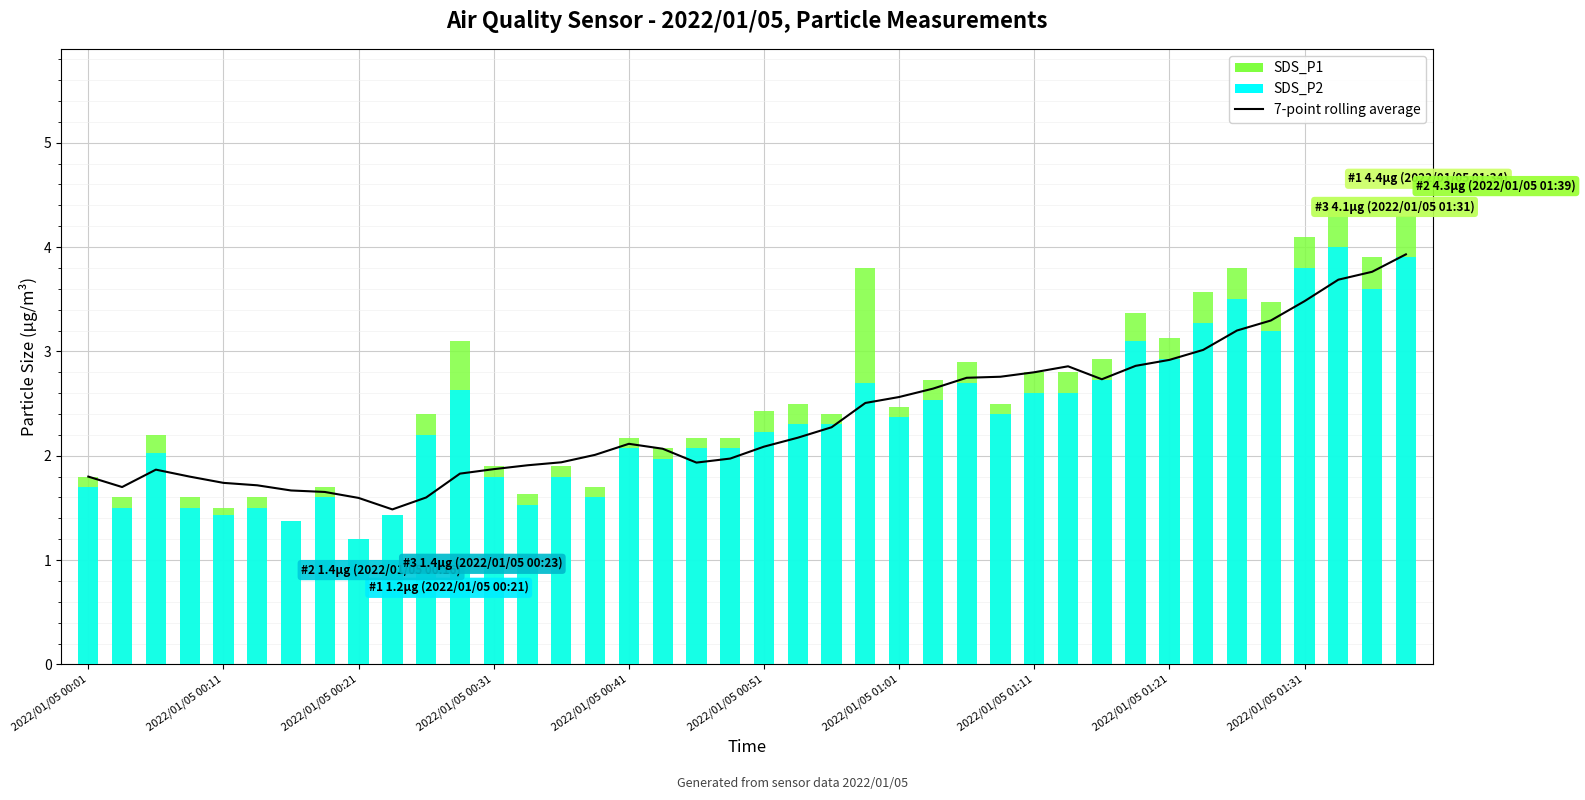

What is the average value of the 7-point rolling average series?

2.4